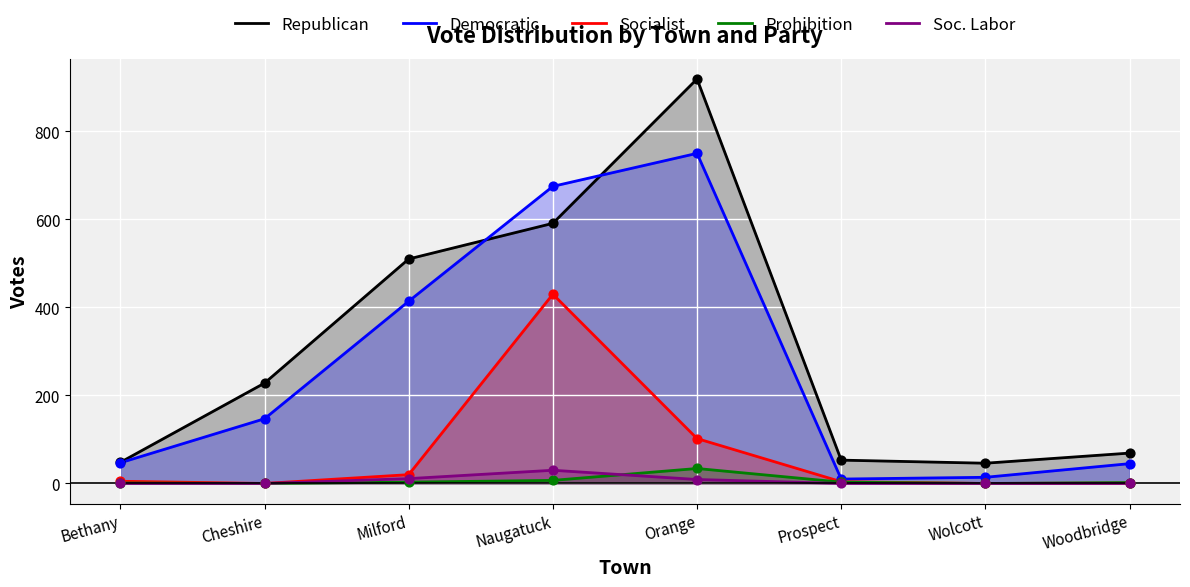

At how many categories does at least one series exceed 425?

3